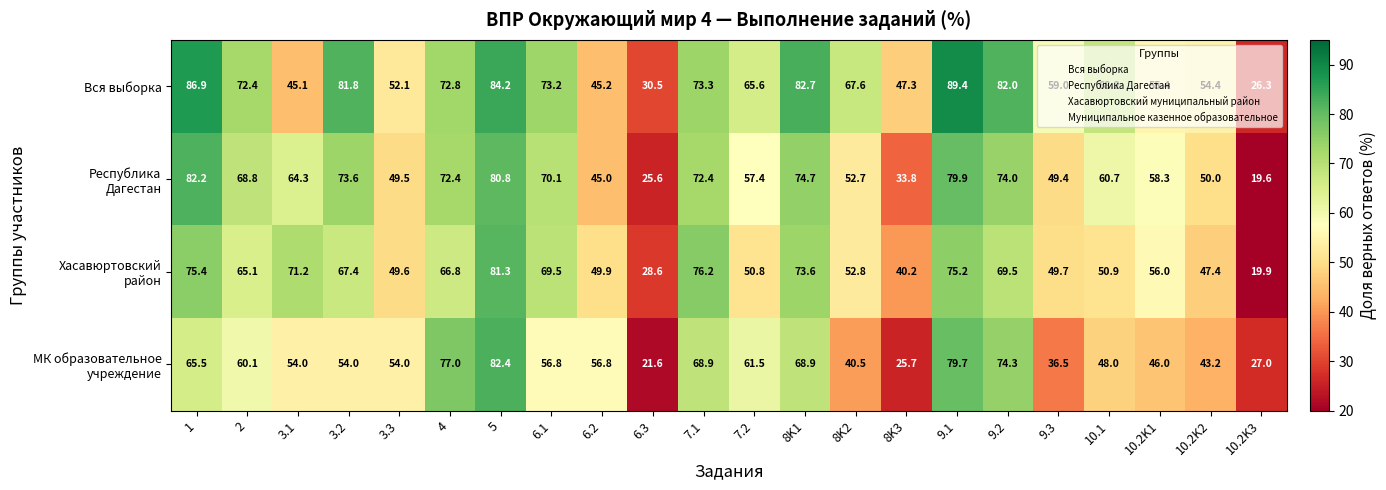

The value of Вся выборка at 2 is 72.4. True or false?

True